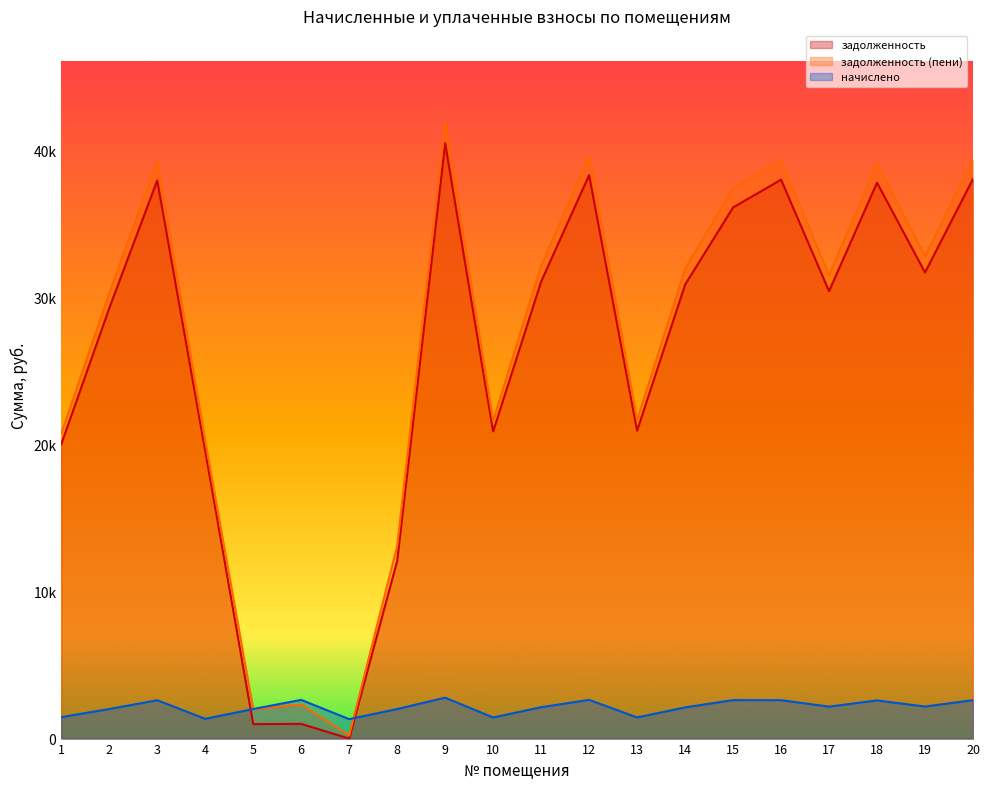

The value of задолженность at 5 is 557.8. True or false?

False